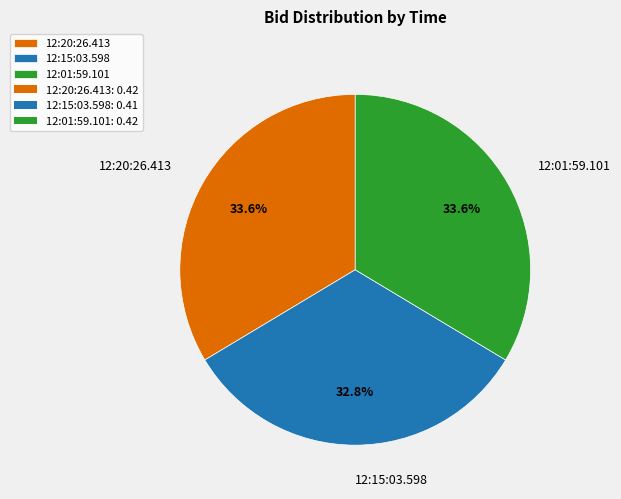

Between 12:20:26.413 and 12:15:03.598, which is larger?

12:20:26.413